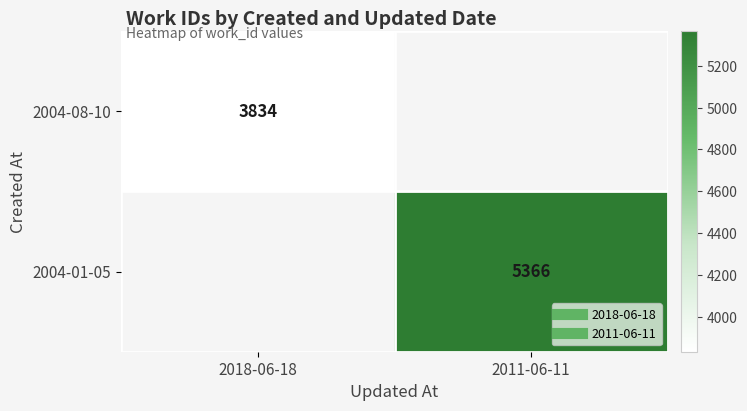

List the labels in order of 2004-08-10 value, largest first.

2018-06-18, 2011-06-11